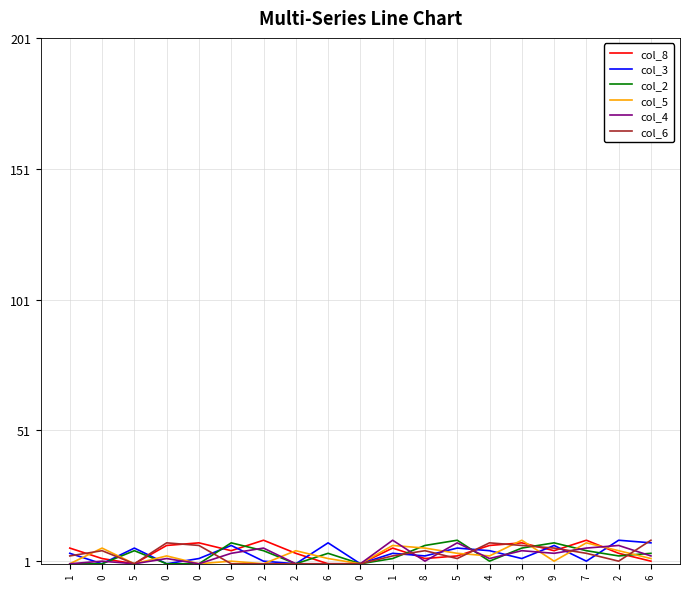

How many lines are shown in the chart?

6